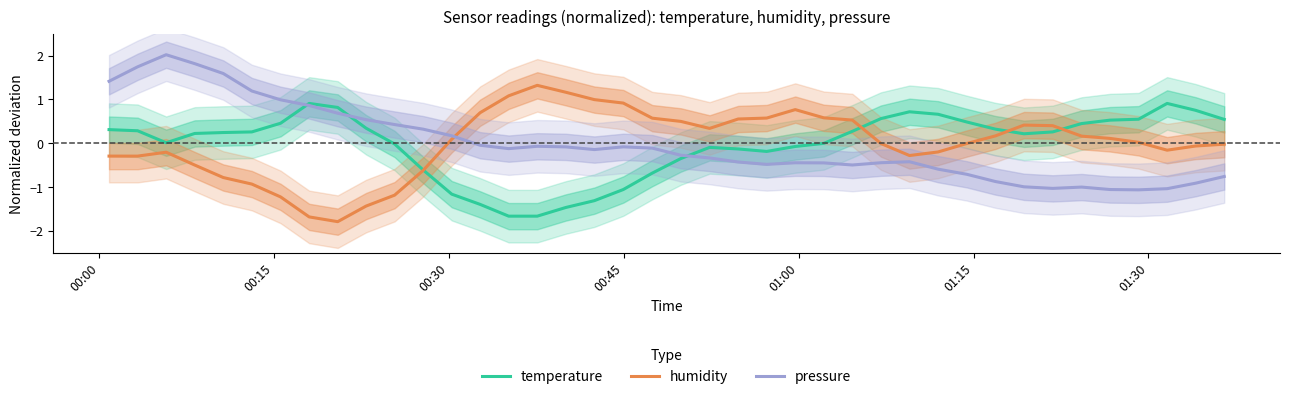

What is the difference between the second highest and second lowest values in the pressure series?

2.9